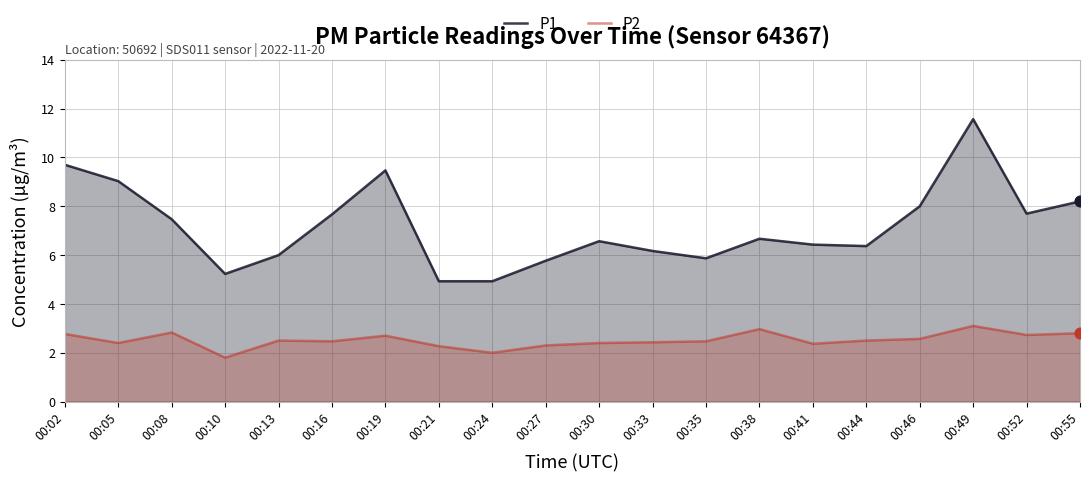

What is the total value across all series at 00:41?

8.8